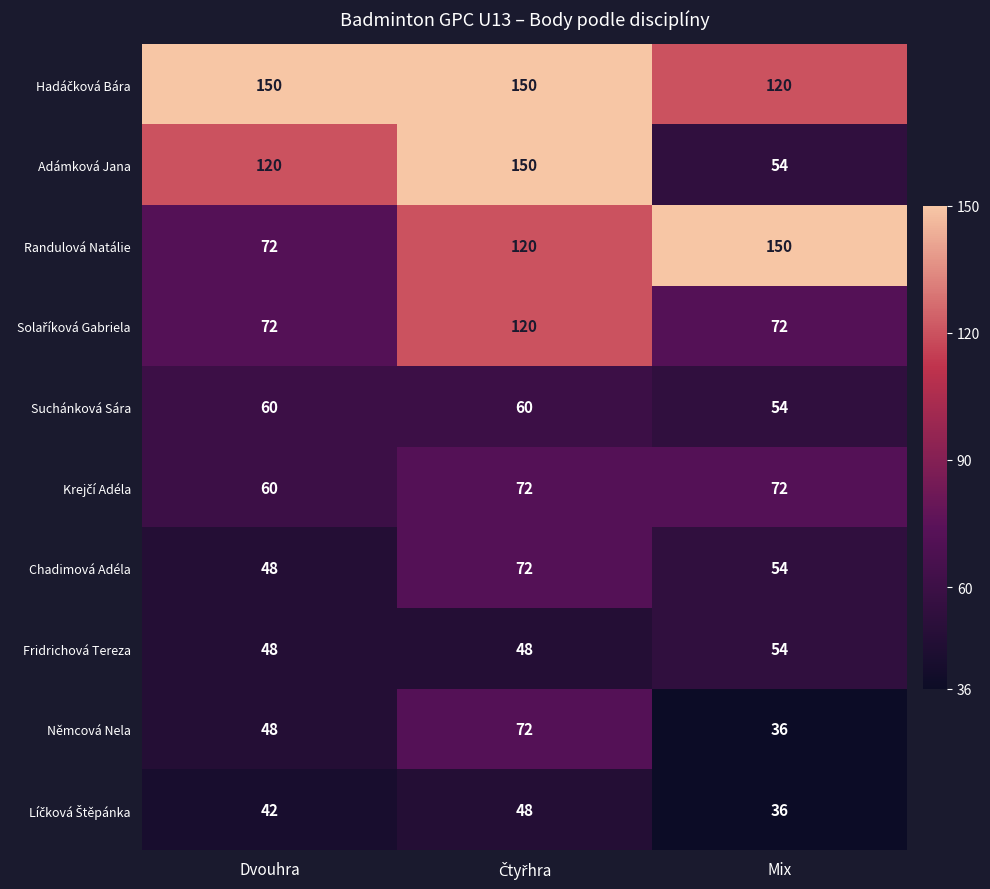

At how many categories does at least one series exceed 41?

3